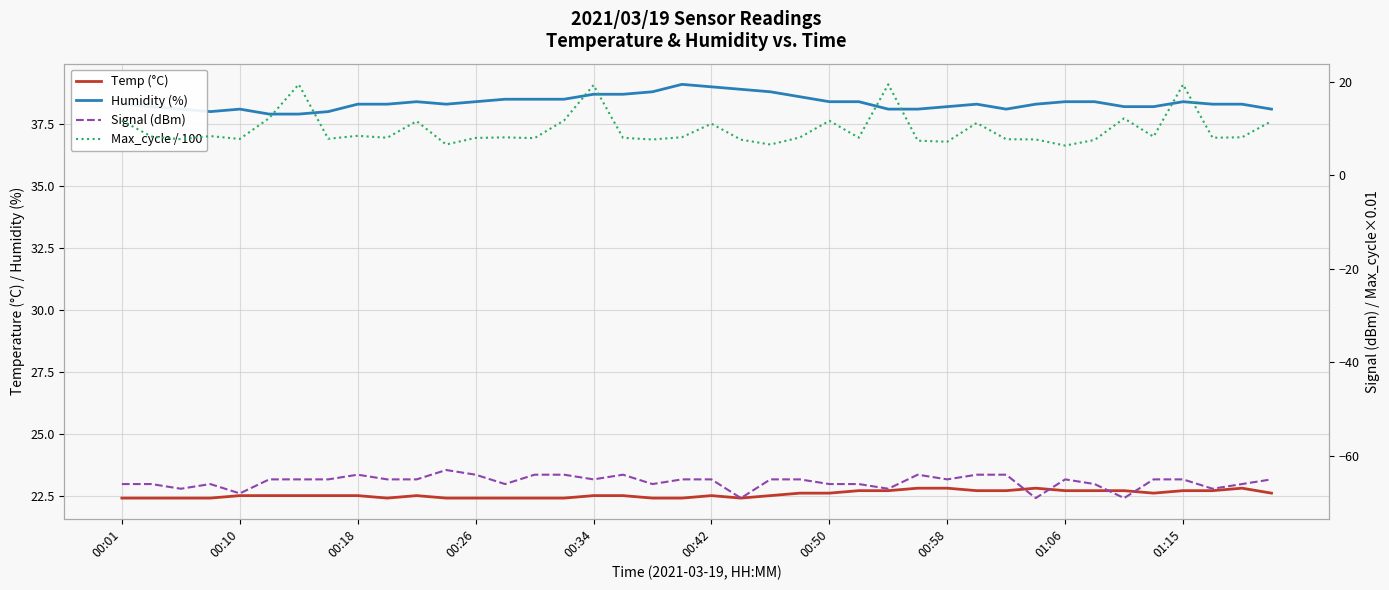

What is the value of the Humidity (%) point at the 6th from the left?

37.9